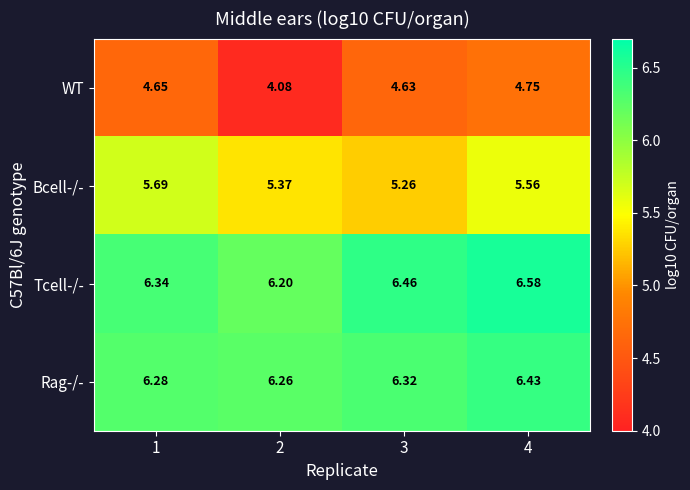

Which series has the largest range (max minus min)?

WT